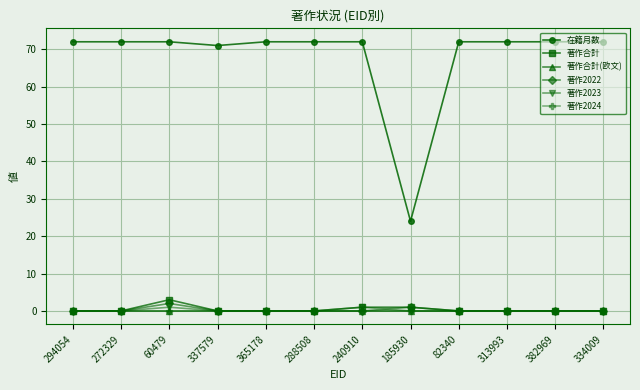

What is the label of the 11th point from the left?

382969